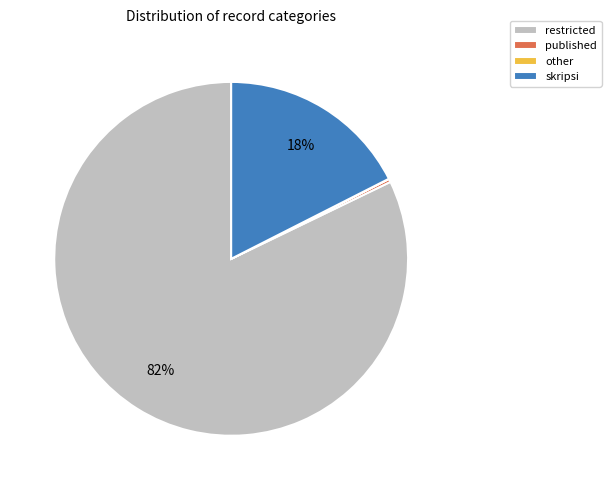

To the nearest percent, what percentage of the pie is restricted?

82%